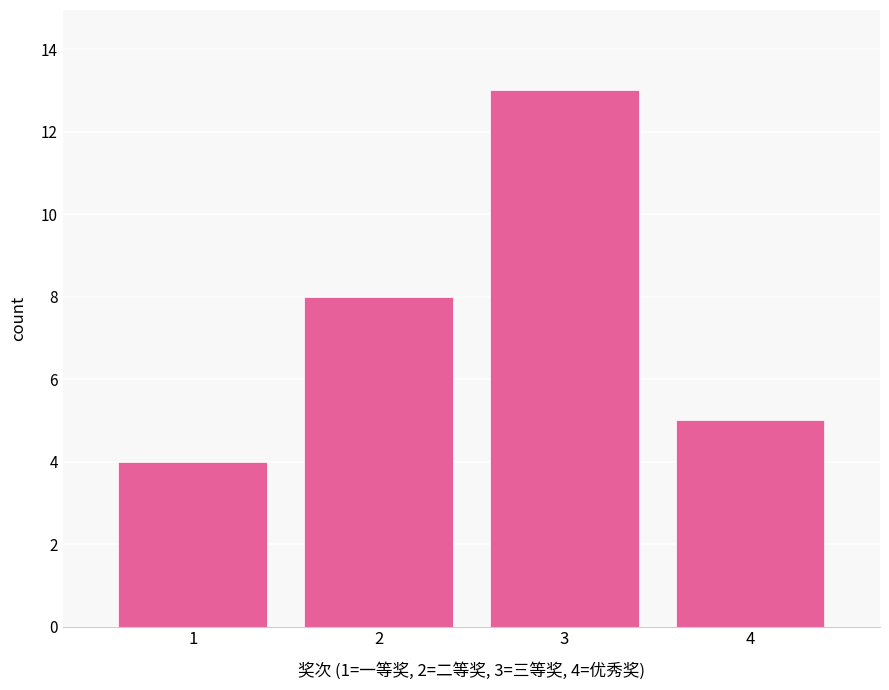

Reading right to left, list all the values displayed in this chart.

5	13	8	4